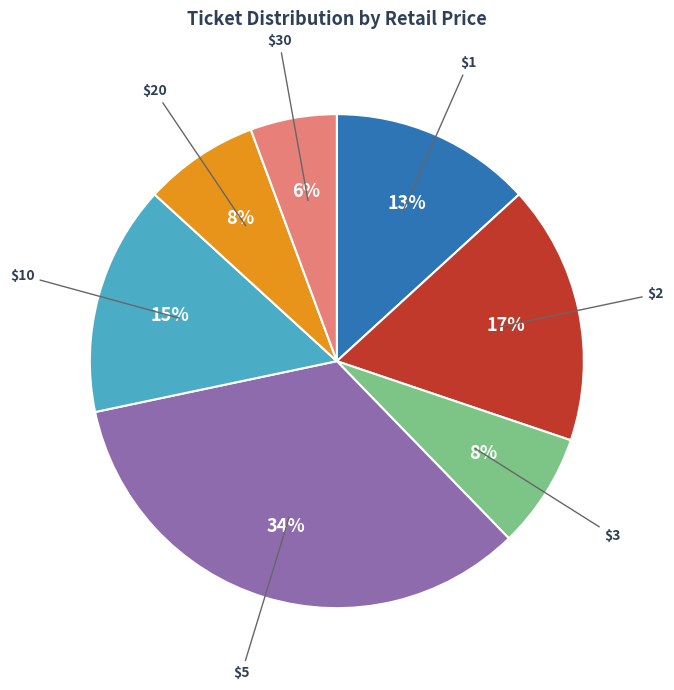

Count the number of slices in the pie.

7